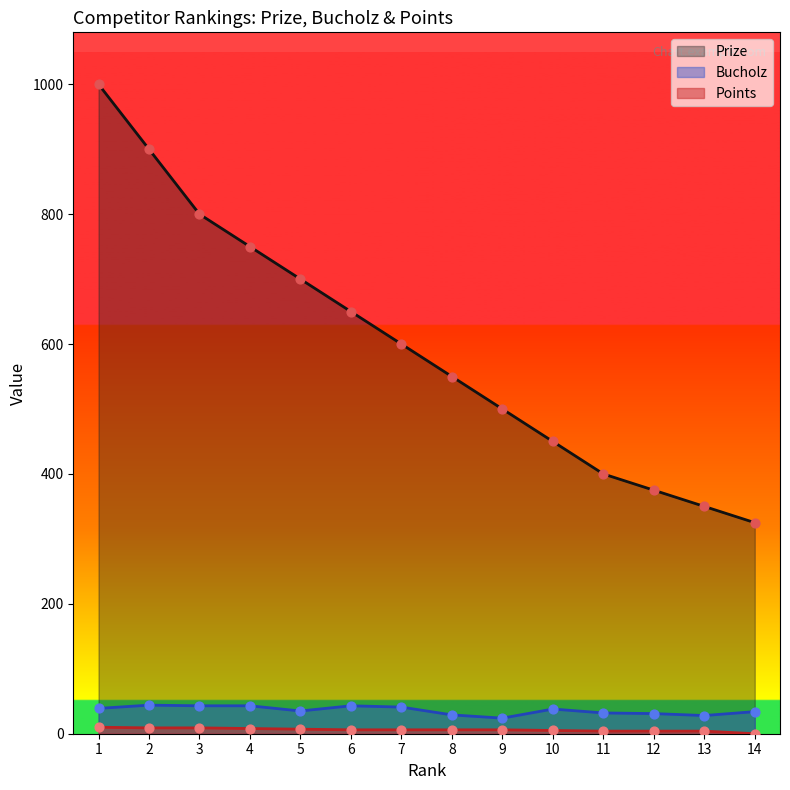

Which series has the largest total across all categories?

Prize